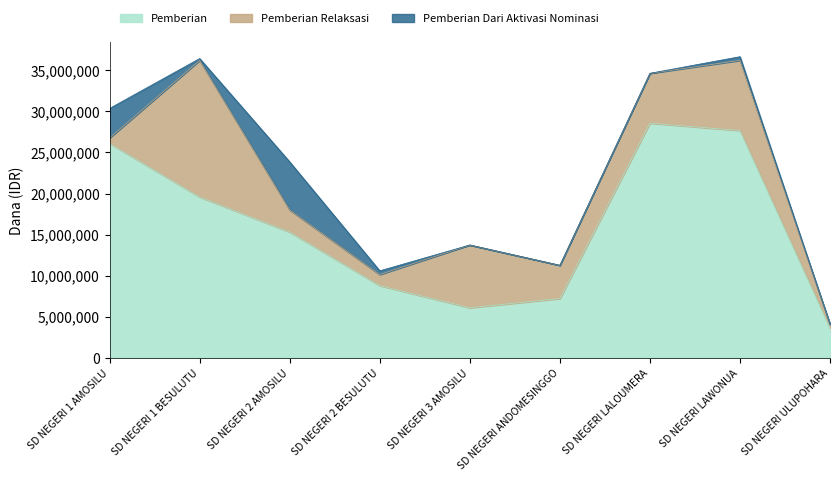

Does the chart display data point markers on the line(s)?

No